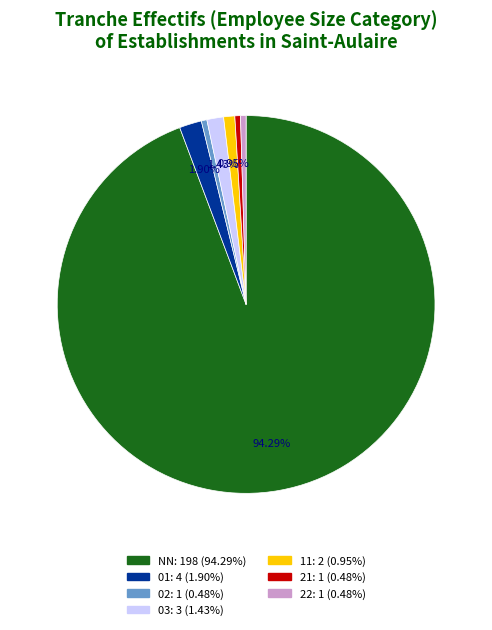

To the nearest percent, what is the difference between the 11 and NN slice percentages?

93%